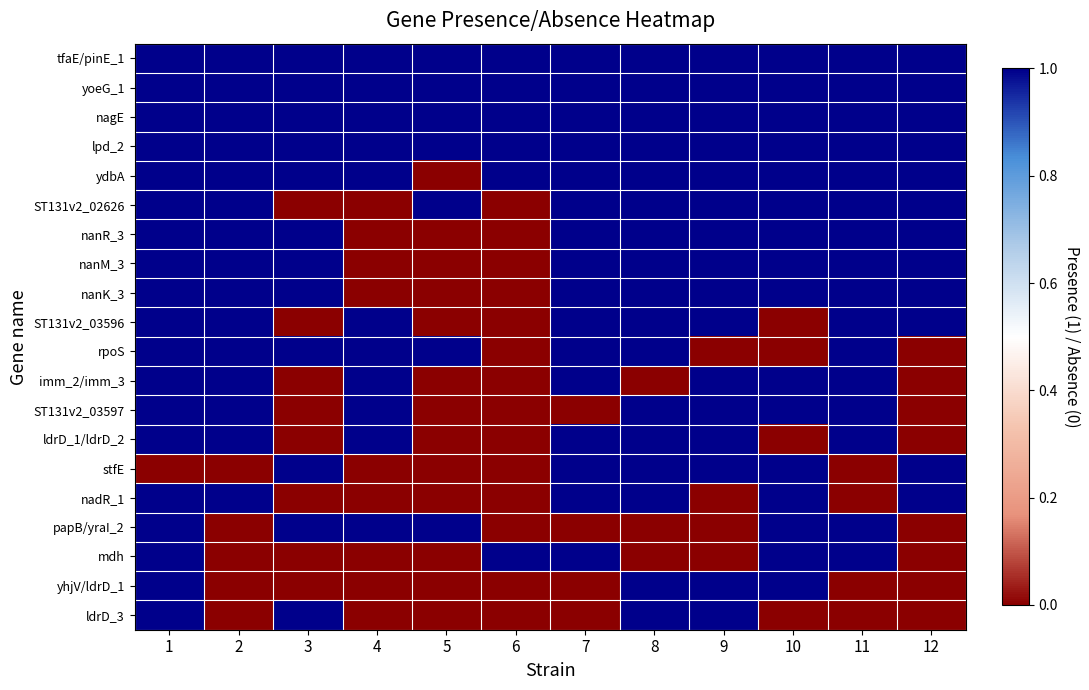

List the series in order of their peak value, highest first.

tfaE/pinE_1, yoeG_1, nagE, lpd_2, ydbA, ST131v2_02626, nanR_3, nanM_3, nanK_3, ST131v2_03596, rpoS, imm_2/imm_3, ST131v2_03597, ldrD_1/ldrD_2, stfE, nadR_1, papB/yraI_2, mdh, yhjV/ldrD_1, ldrD_3